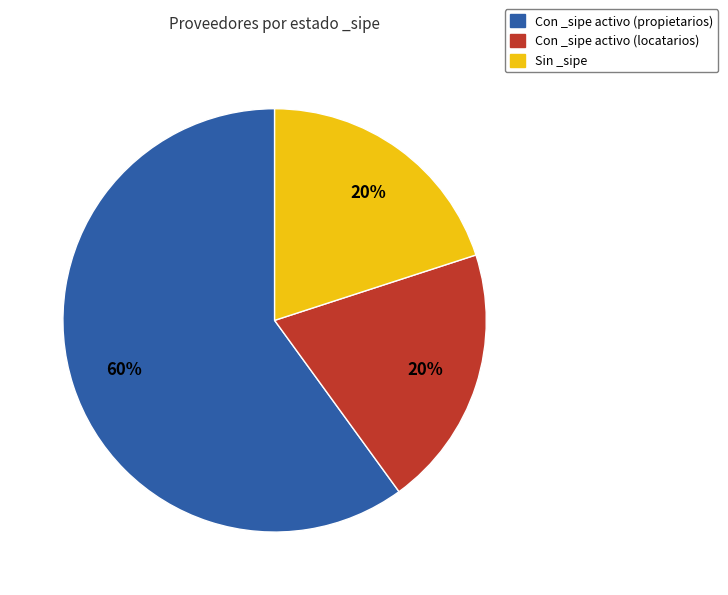

Is there a majority slice in this chart?

Yes